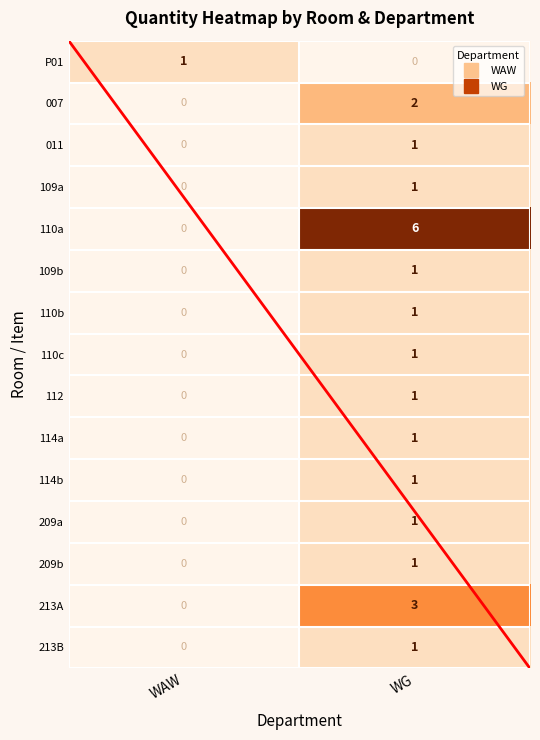

At which category is the sum across all series the highest?

WG